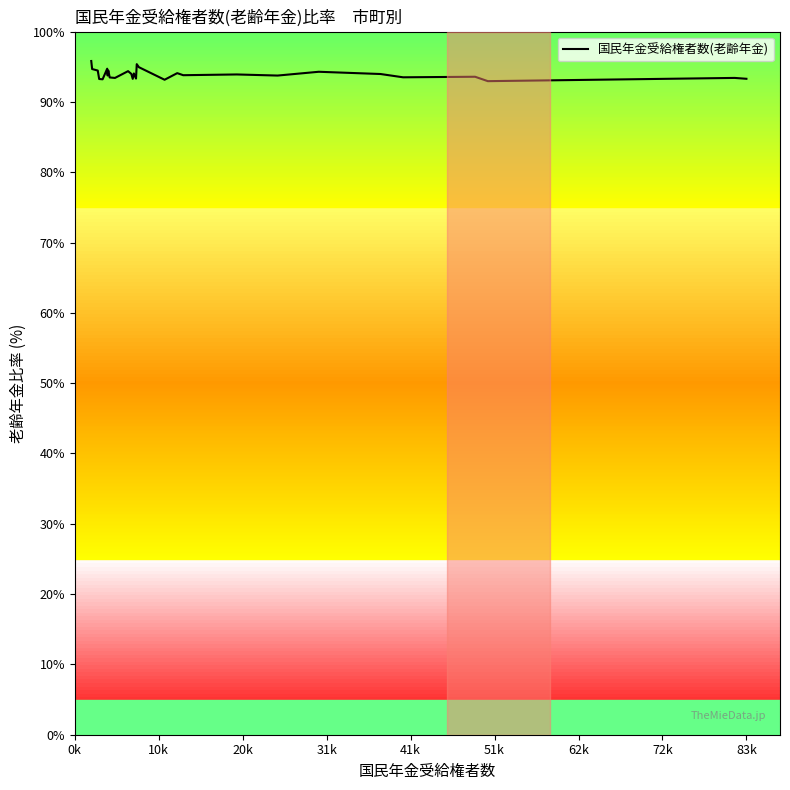

What is the maximum value shown in the chart?

95.8